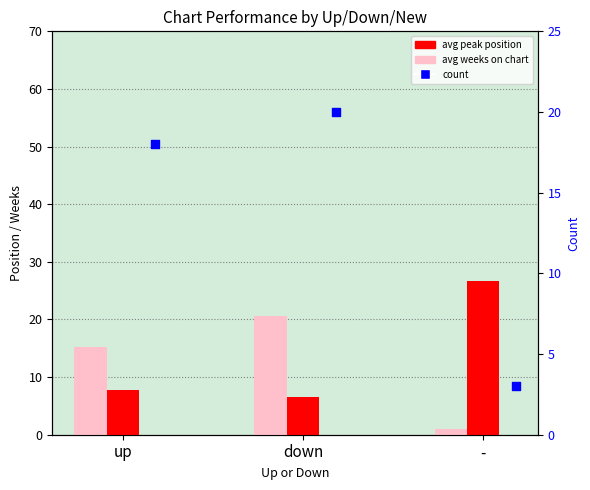

Which series contains the lowest Y value?

avg weeks on chart